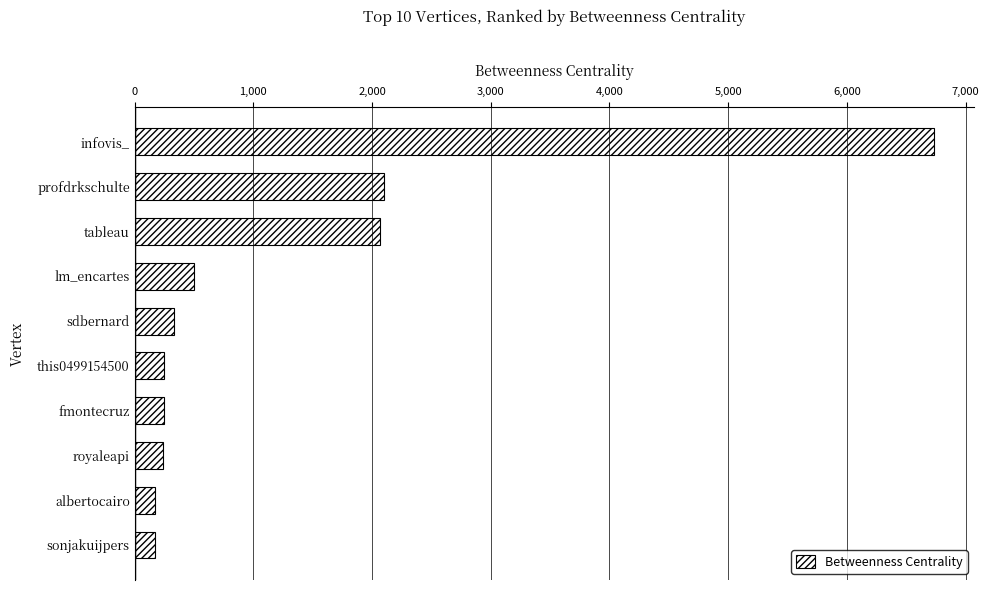

What is the label of the 5th bar from the bottom?

this0499154500